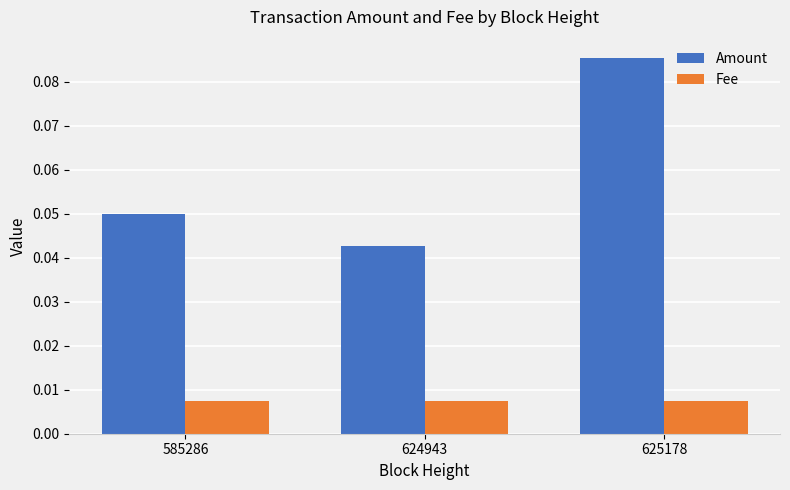

List the labels in order of Amount value, smallest first.

624943, 585286, 625178